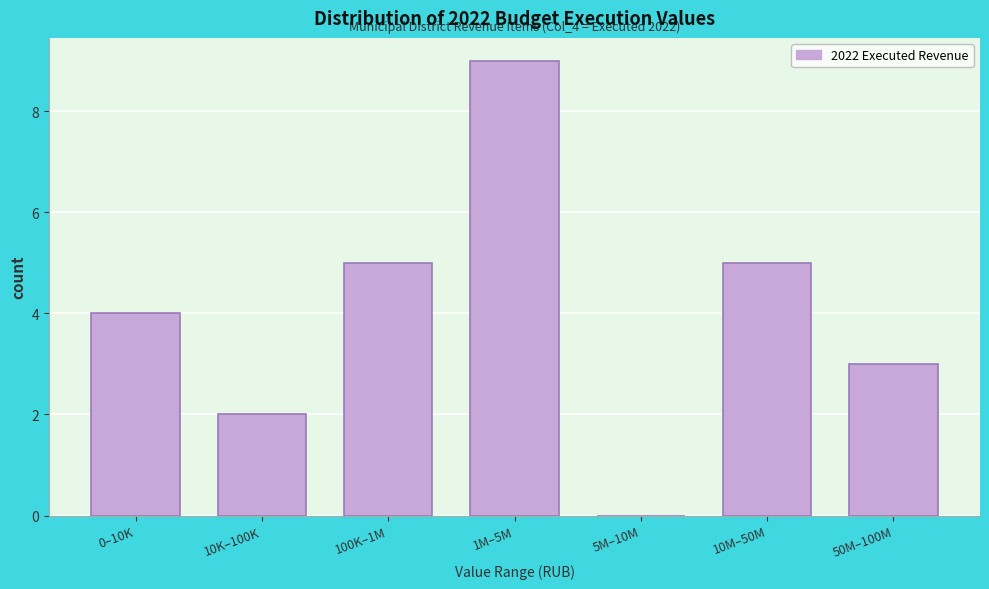

Reading left to right, transcribe all the data shown in this chart.

0–10K=4	10K–100K=2	100K–1M=5	1M–5M=9	5M–10M=0	10M–50M=5	50M–100M=3